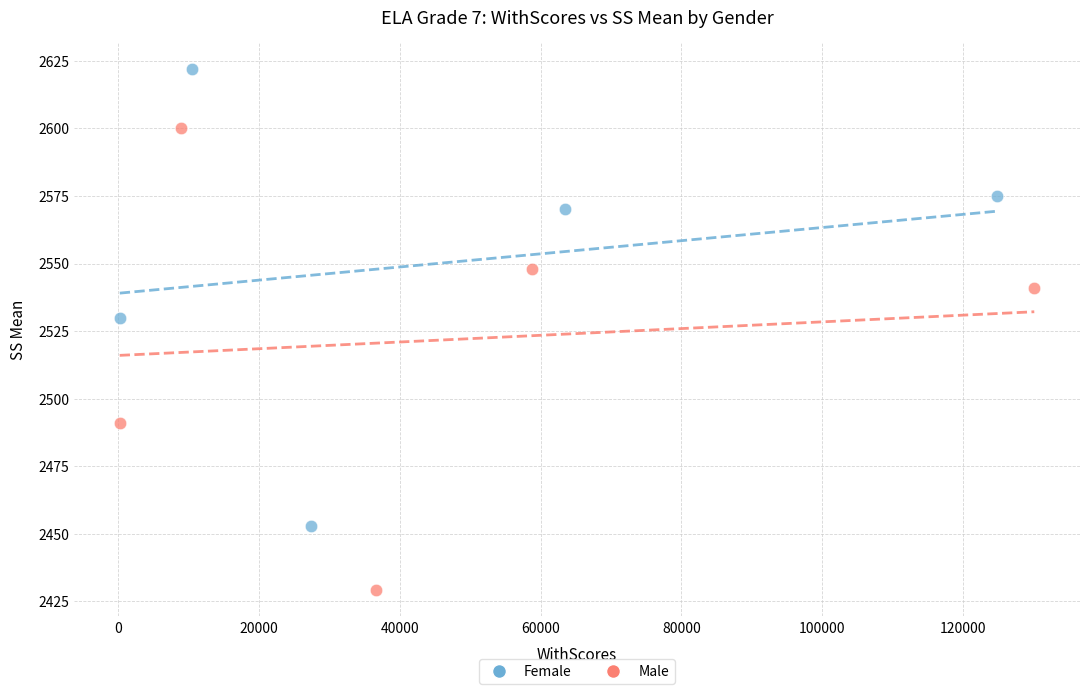

Which series reaches the maximum Y coordinate?

Female